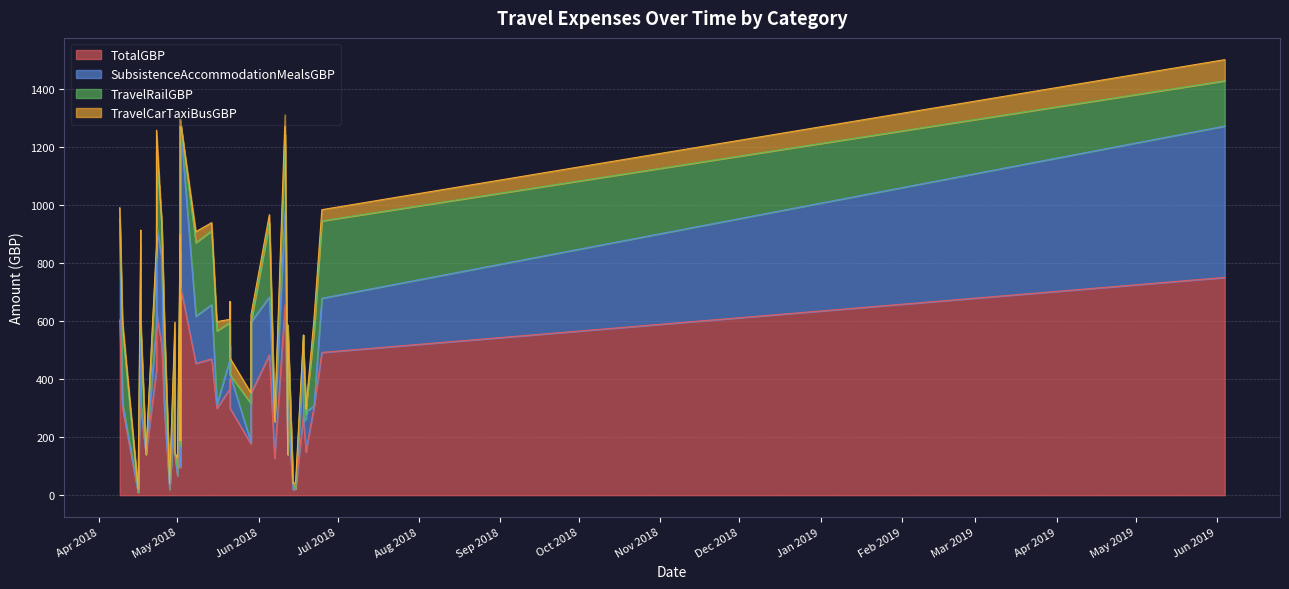

What is the total value across all series at 2018-05-21?

606.2